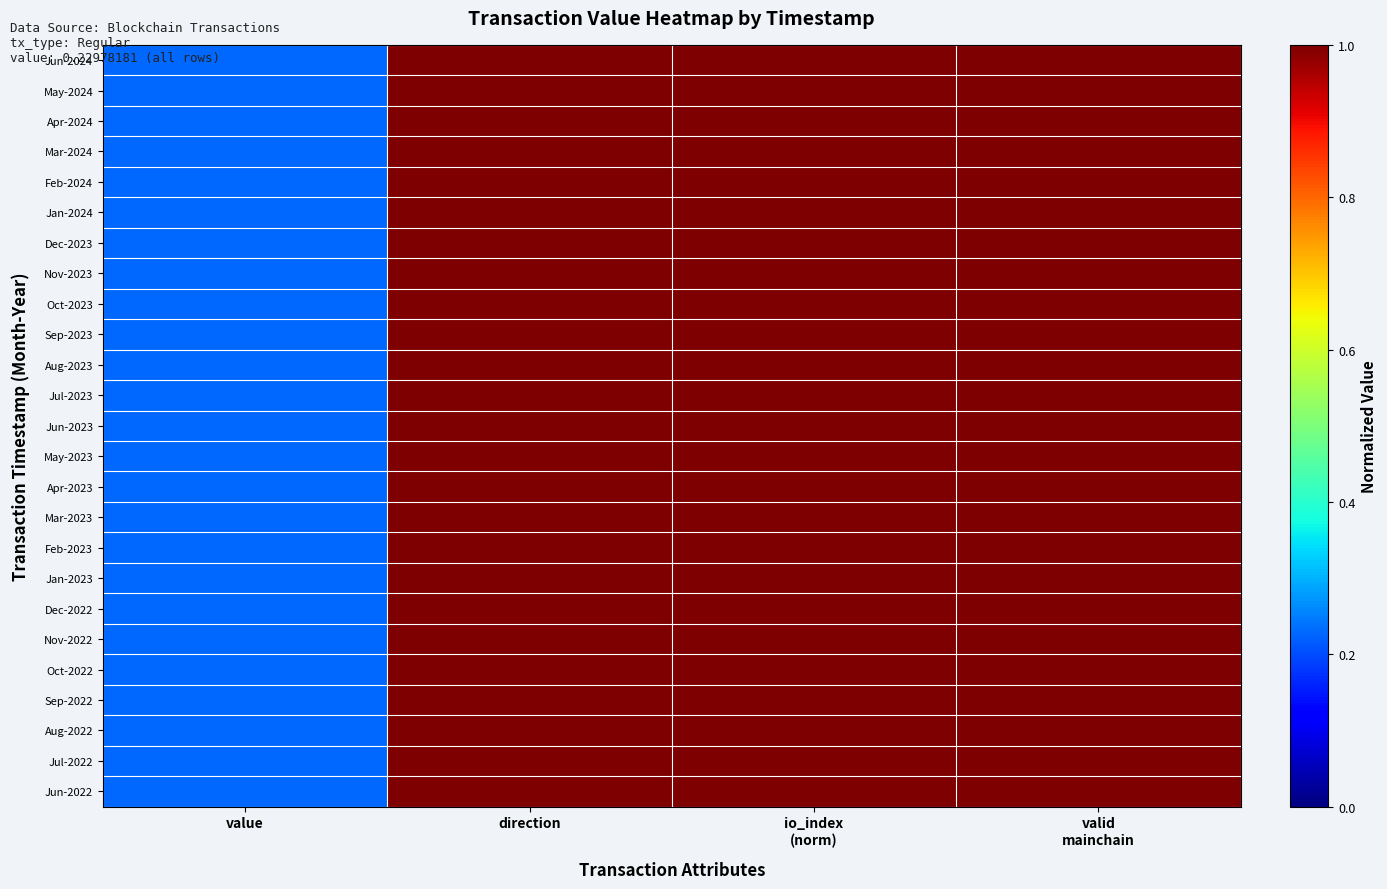

Reading left to right, extract all data points from this chart.

Jun-2024: value=0.2	direction=1.0	io_index
(norm)=1.0	valid
mainchain=1.0
May-2024: value=0.2	direction=1.0	io_index
(norm)=1.0	valid
mainchain=1.0
Apr-2024: value=0.2	direction=1.0	io_index
(norm)=1.0	valid
mainchain=1.0
Mar-2024: value=0.2	direction=1.0	io_index
(norm)=1.0	valid
mainchain=1.0
Feb-2024: value=0.2	direction=1.0	io_index
(norm)=1.0	valid
mainchain=1.0
Jan-2024: value=0.2	direction=1.0	io_index
(norm)=1.0	valid
mainchain=1.0
Dec-2023: value=0.2	direction=1.0	io_index
(norm)=1.0	valid
mainchain=1.0
Nov-2023: value=0.2	direction=1.0	io_index
(norm)=1.0	valid
mainchain=1.0
Oct-2023: value=0.2	direction=1.0	io_index
(norm)=1.0	valid
mainchain=1.0
Sep-2023: value=0.2	direction=1.0	io_index
(norm)=1.0	valid
mainchain=1.0
Aug-2023: value=0.2	direction=1.0	io_index
(norm)=1.0	valid
mainchain=1.0
Jul-2023: value=0.2	direction=1.0	io_index
(norm)=1.0	valid
mainchain=1.0
Jun-2023: value=0.2	direction=1.0	io_index
(norm)=1.0	valid
mainchain=1.0
May-2023: value=0.2	direction=1.0	io_index
(norm)=1.0	valid
mainchain=1.0
Apr-2023: value=0.2	direction=1.0	io_index
(norm)=1.0	valid
mainchain=1.0
Mar-2023: value=0.2	direction=1.0	io_index
(norm)=1.0	valid
mainchain=1.0
Feb-2023: value=0.2	direction=1.0	io_index
(norm)=1.0	valid
mainchain=1.0
Jan-2023: value=0.2	direction=1.0	io_index
(norm)=1.0	valid
mainchain=1.0
Dec-2022: value=0.2	direction=1.0	io_index
(norm)=1.0	valid
mainchain=1.0
Nov-2022: value=0.2	direction=1.0	io_index
(norm)=1.0	valid
mainchain=1.0
Oct-2022: value=0.2	direction=1.0	io_index
(norm)=1.0	valid
mainchain=1.0
Sep-2022: value=0.2	direction=1.0	io_index
(norm)=1.0	valid
mainchain=1.0
Aug-2022: value=0.2	direction=1.0	io_index
(norm)=1.0	valid
mainchain=1.0
Jul-2022: value=0.2	direction=1.0	io_index
(norm)=1.0	valid
mainchain=1.0
Jun-2022: value=0.2	direction=1.0	io_index
(norm)=1.0	valid
mainchain=1.0